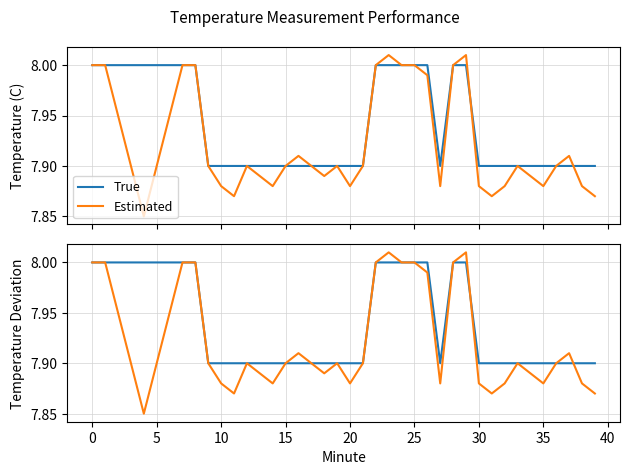

How many interior local peaks does the Estimated series have?

7